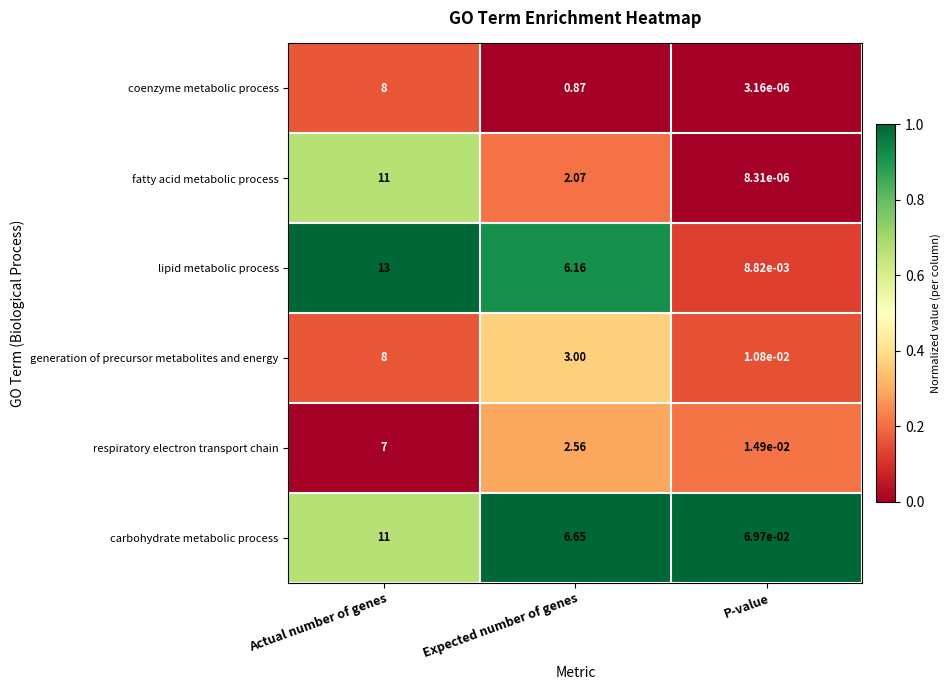

Which series changed the most between Expected number of genes and P-value?

carbohydrate metabolic process